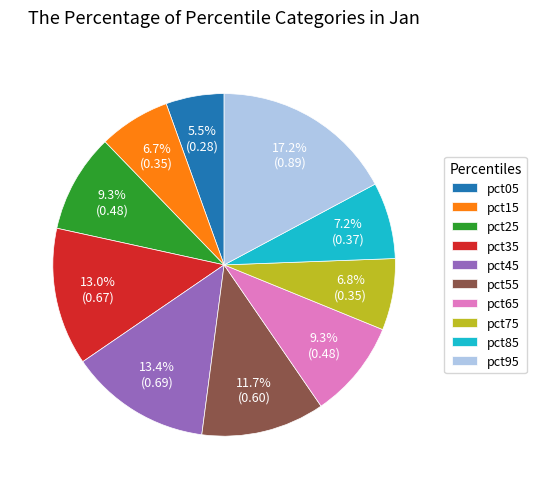

What percentage do pct65 and pct15 together represent?

16.0%